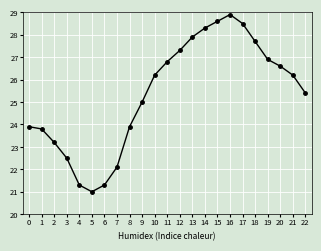

Reading left to right, what are all the values shown in this chart?

0=23.9	1=23.8	2=23.2	3=22.5	4=21.3	5=21.0	6=21.3	7=22.1	8=23.9	9=25.0	10=26.2	11=26.8	12=27.3	13=27.9	14=28.3	15=28.6	16=28.9	17=28.5	18=27.7	19=26.9	20=26.6	21=26.2	22=25.4